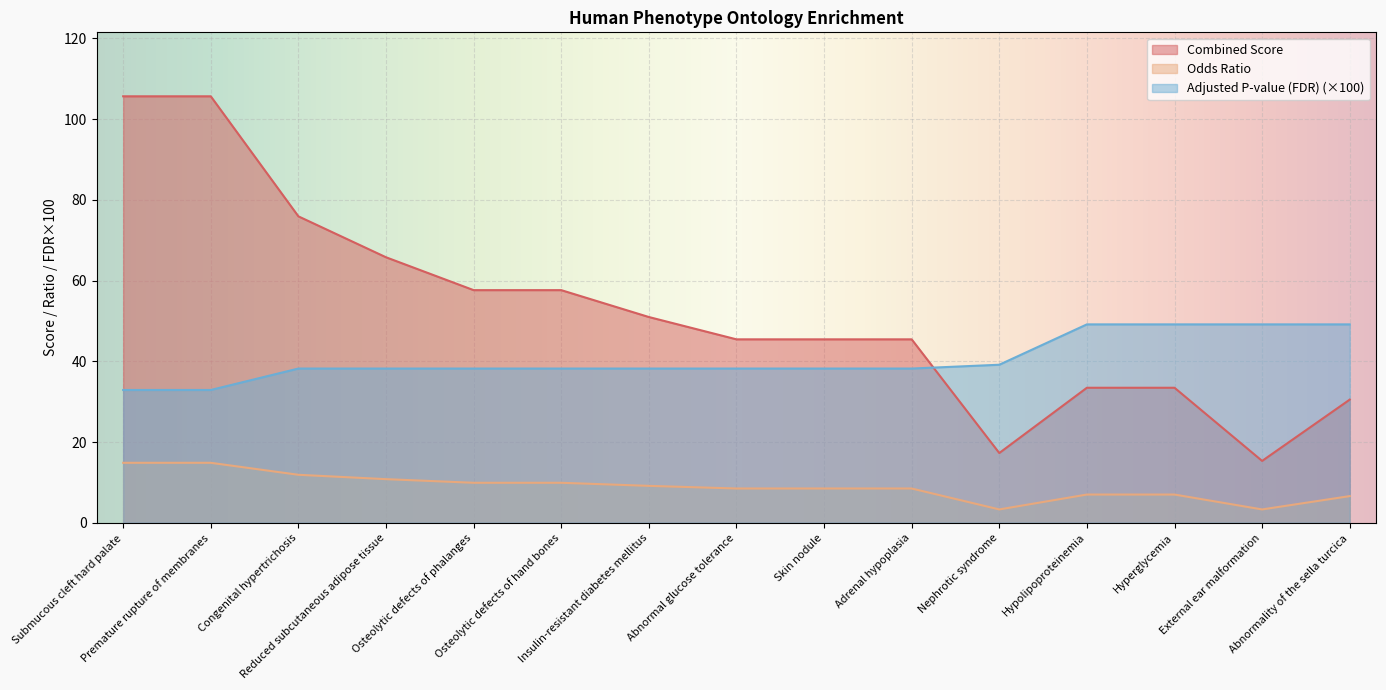

What is the difference between the maximum and minimum values in the Combined Score series?

90.3